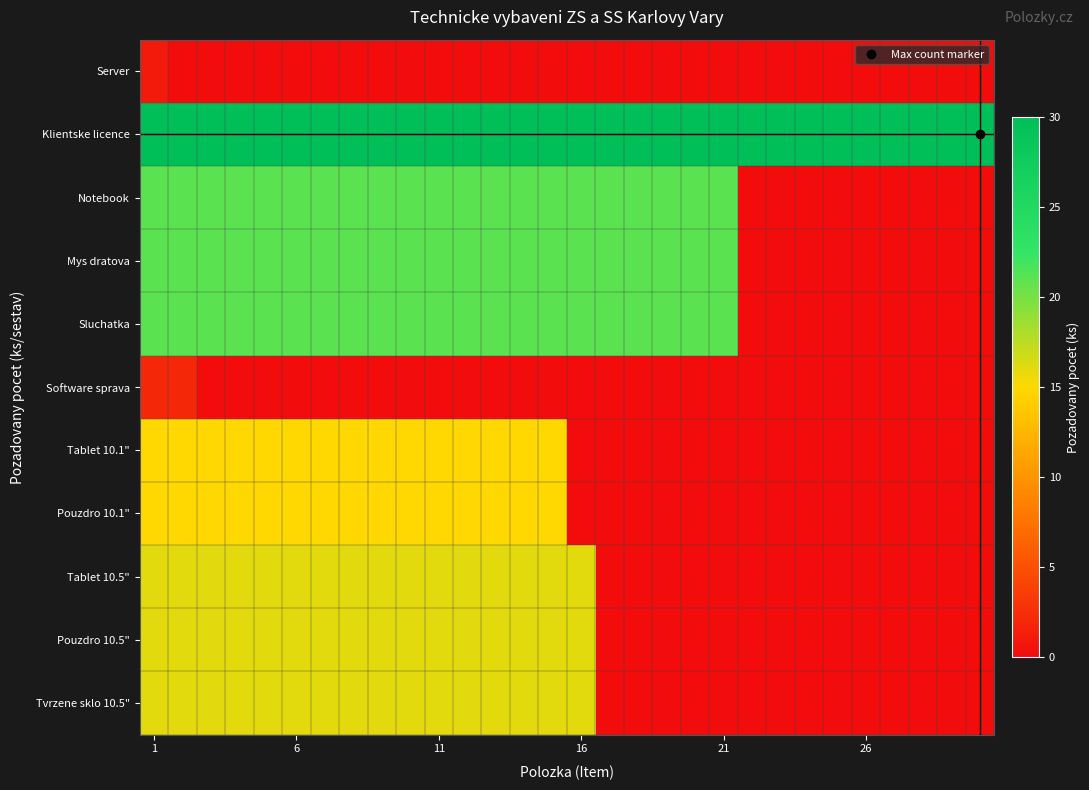

Reading left to right, what are all the values shown in this chart?

Server: 1	0	0	0	0	0	0	0	0	0	0	0	0	0	0	0	0	0	0	0	0	0	0	0	0	0	0	0	0	0
Klientske licence: 30	30	30	30	30	30	30	30	30	30	30	30	30	30	30	30	30	30	30	30	30	30	30	30	30	30	30	30	30	30
Notebook: 21	21	21	21	21	21	21	21	21	21	21	21	21	21	21	21	21	21	21	21	21	0	0	0	0	0	0	0	0	0
Mys dratova: 21	21	21	21	21	21	21	21	21	21	21	21	21	21	21	21	21	21	21	21	21	0	0	0	0	0	0	0	0	0
Sluchatka: 21	21	21	21	21	21	21	21	21	21	21	21	21	21	21	21	21	21	21	21	21	0	0	0	0	0	0	0	0	0
Software sprava: 2	2	0	0	0	0	0	0	0	0	0	0	0	0	0	0	0	0	0	0	0	0	0	0	0	0	0	0	0	0
Tablet 10.1": 15	15	15	15	15	15	15	15	15	15	15	15	15	15	15	0	0	0	0	0	0	0	0	0	0	0	0	0	0	0
Pouzdro 10.1": 15	15	15	15	15	15	15	15	15	15	15	15	15	15	15	0	0	0	0	0	0	0	0	0	0	0	0	0	0	0
Tablet 10.5": 16	16	16	16	16	16	16	16	16	16	16	16	16	16	16	16	0	0	0	0	0	0	0	0	0	0	0	0	0	0
Pouzdro 10.5": 16	16	16	16	16	16	16	16	16	16	16	16	16	16	16	16	0	0	0	0	0	0	0	0	0	0	0	0	0	0
Tvrzene sklo 10.5": 16	16	16	16	16	16	16	16	16	16	16	16	16	16	16	16	0	0	0	0	0	0	0	0	0	0	0	0	0	0